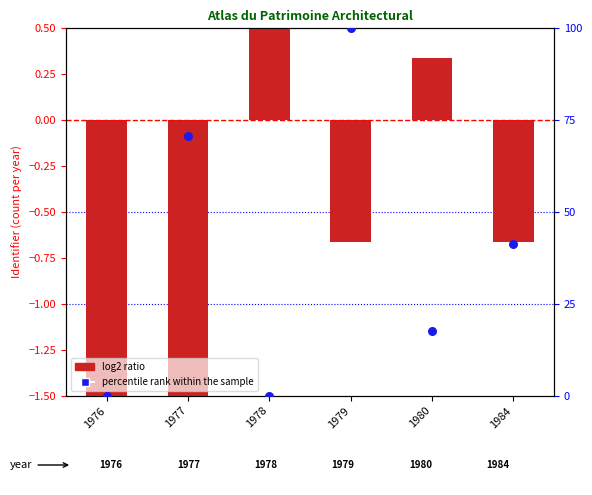

What are all the series names shown in the legend?

log2 ratio, percentile rank within the sample